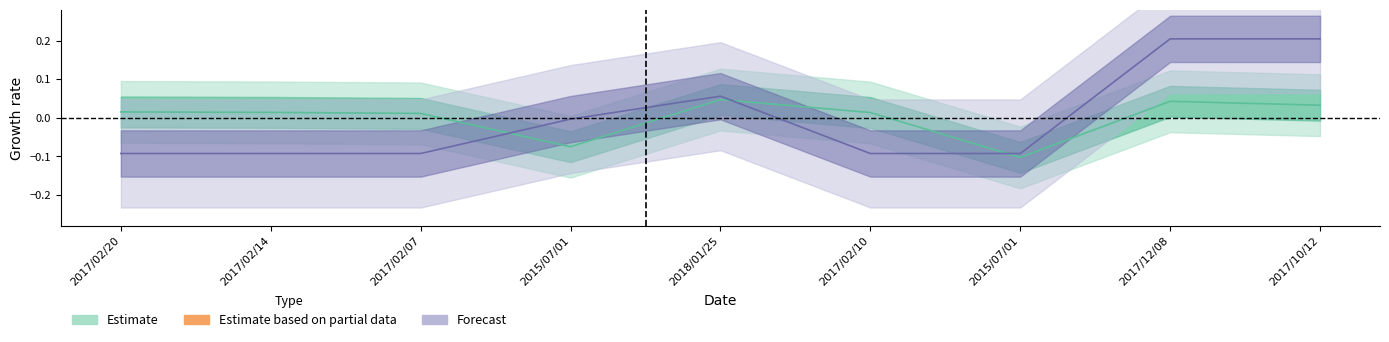

Where does the progress series first go above 0?

2018/01/25